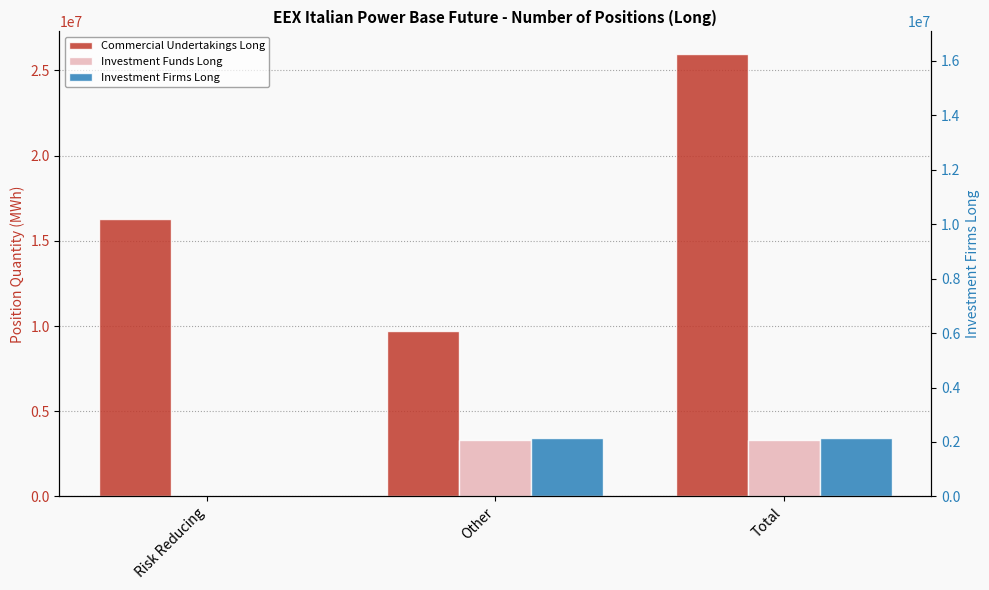

What position from the left is Risk Reducing?

1